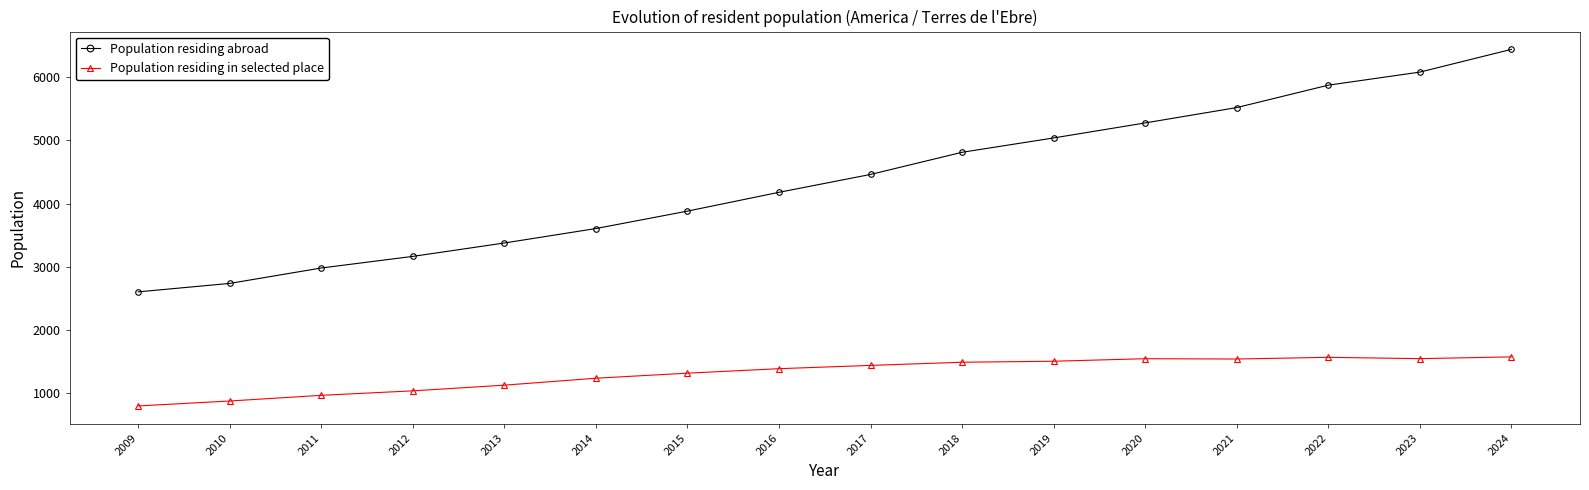

Which series has the largest range (max minus min)?

Population residing abroad